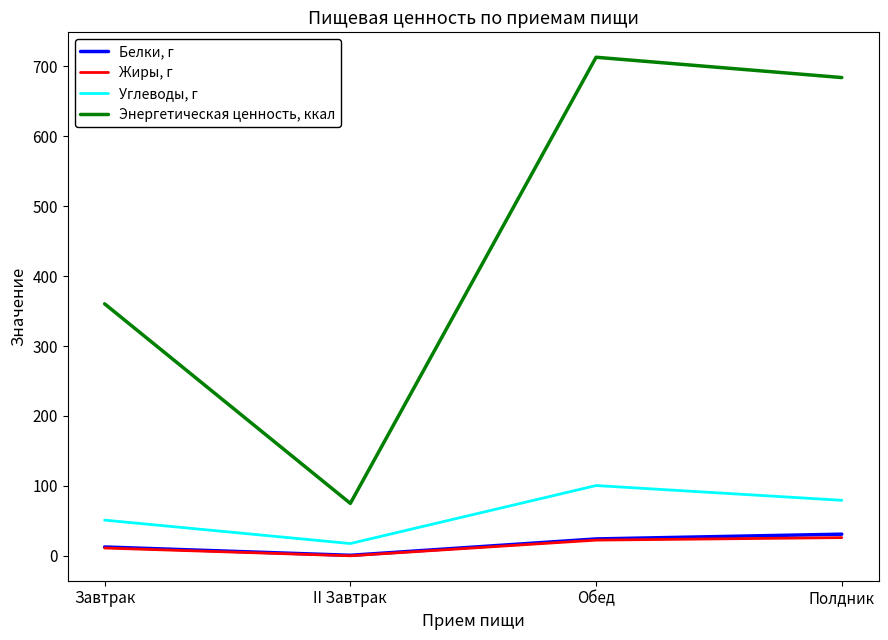

Which series changed the most between II Завтрак and Полдник?

Энергетическая ценность, ккал